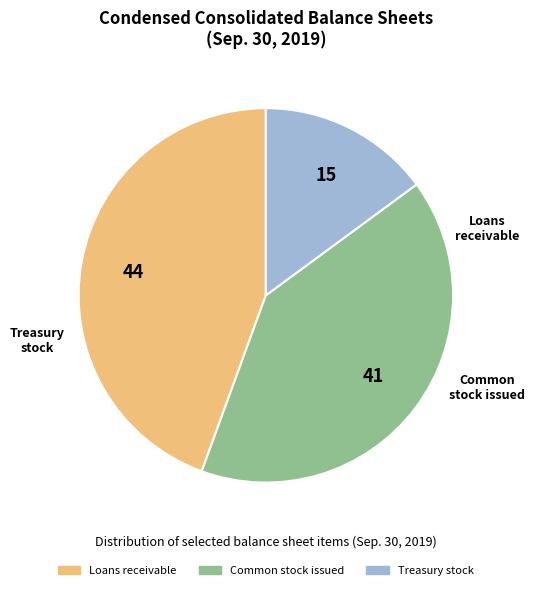

What is the smallest slice in the pie chart?

Treasury stock